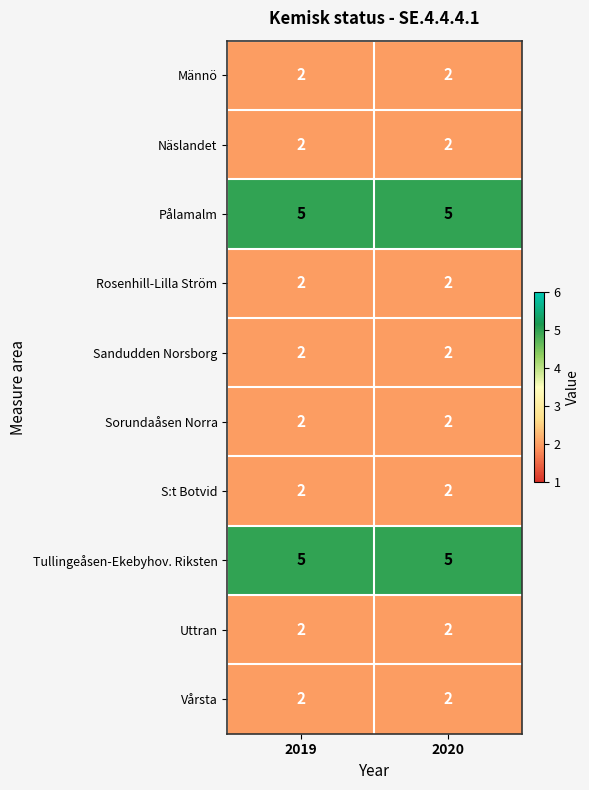

The Rosenhill-Lilla Ström series shows 2 at 2019. True or false?

True